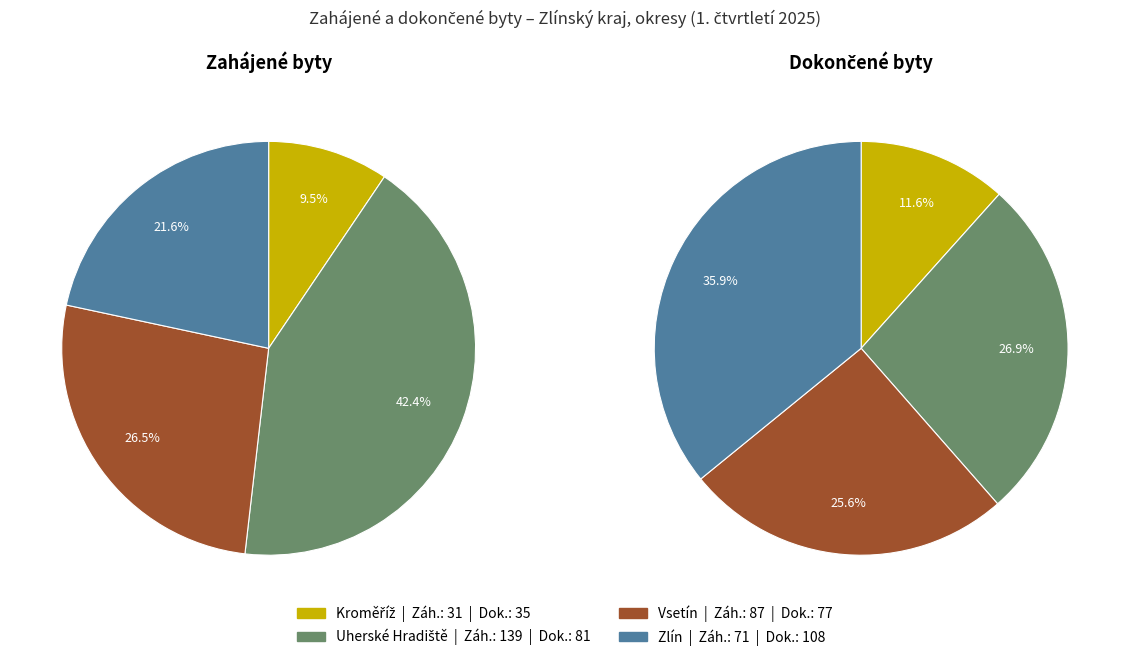

What percentage is NOT represented by Kroměříž?

90.5%